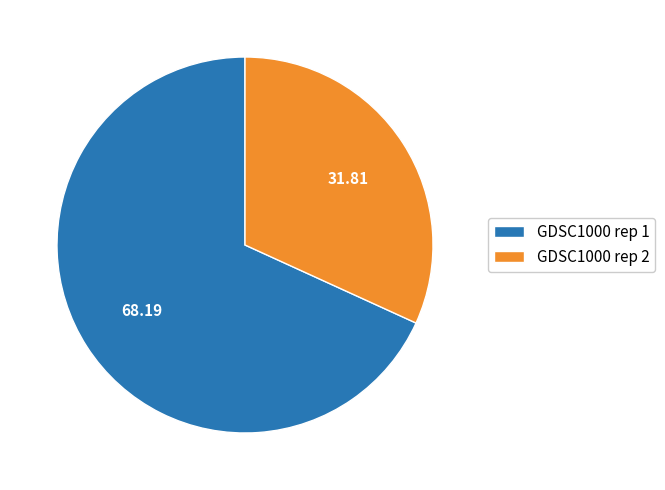

Which has a higher value, GDSC1000 rep 1 or GDSC1000 rep 2?

GDSC1000 rep 1